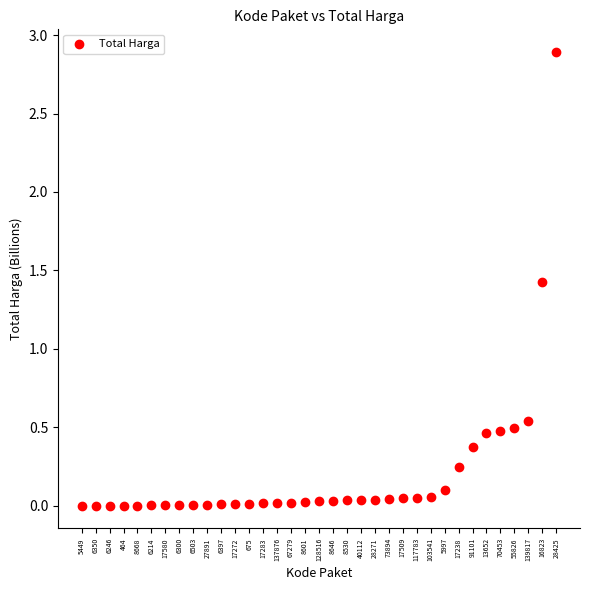

What is the range of Y values (max minus min)?

2.9